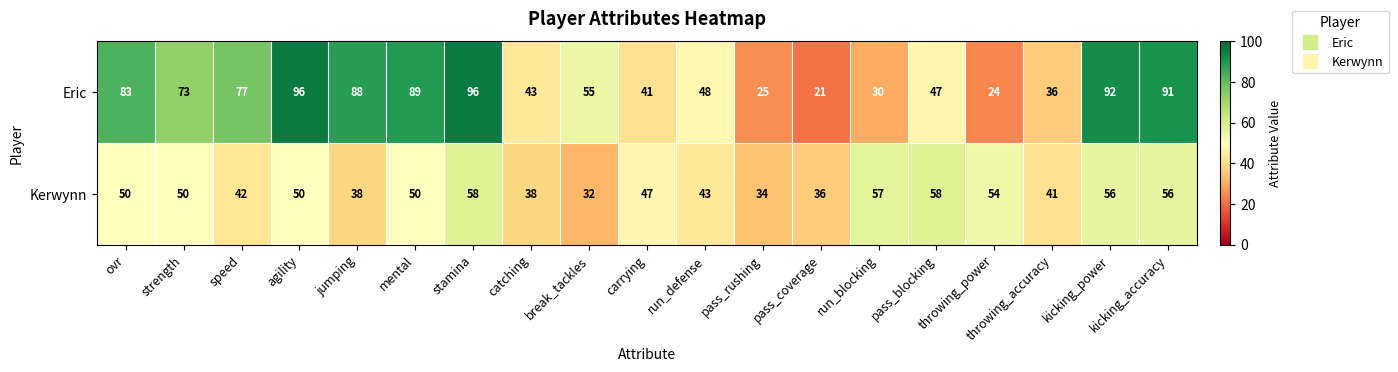

True or false: Kerwynn has a value of 41 at throwing_accuracy.

True